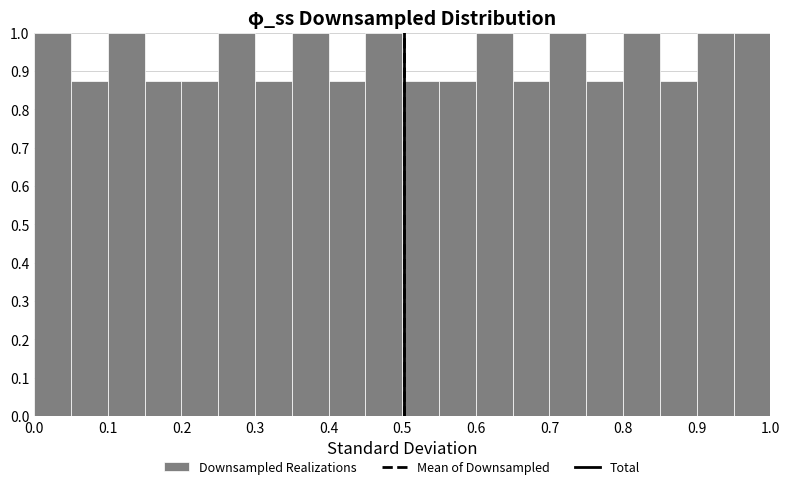

Reading left to right, list every bar in this chart as the range it spans on the x-axis followed by its height. The values are not printed on the chart, so give them approximately, as read against the axis.

0.00 to 0.05: 1.00
0.05 to 0.10: 0.88
0.10 to 0.15: 1.00
0.15 to 0.20: 0.88
0.20 to 0.25: 0.88
0.25 to 0.30: 1.00
0.30 to 0.35: 0.88
0.35 to 0.40: 1.00
0.40 to 0.45: 0.88
0.45 to 0.50: 1.00
0.50 to 0.55: 0.88
0.55 to 0.60: 0.88
0.60 to 0.65: 1.00
0.65 to 0.70: 0.88
0.70 to 0.75: 1.00
0.75 to 0.80: 0.88
0.80 to 0.85: 1.00
0.85 to 0.90: 0.88
0.90 to 0.95: 1.00
0.95 to 1.00: 1.00